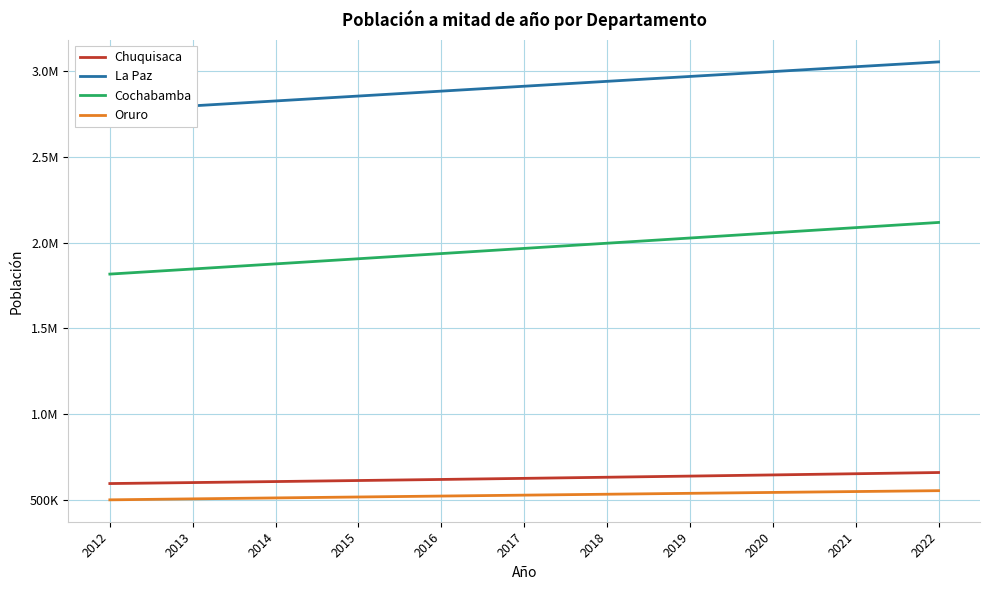

Reading left to right, what are all the values shown in this chart?

Chuquisaca: 596825	602574	608477	614524	620733	627098	633612	640264	647089	654035	661119
La Paz: 2767504	2796021	2824587	2853147	2881717	2910267	2938746	2967180	2995530	3023791	3051947
Cochabamba: 1816452	1846085	1875874	1905811	1935873	1966018	1996220	2026460	2056710	2086930	2117112
Oruro: 502048	507698	513212	518639	524030	529386	534690	539960	545172	550318	555389